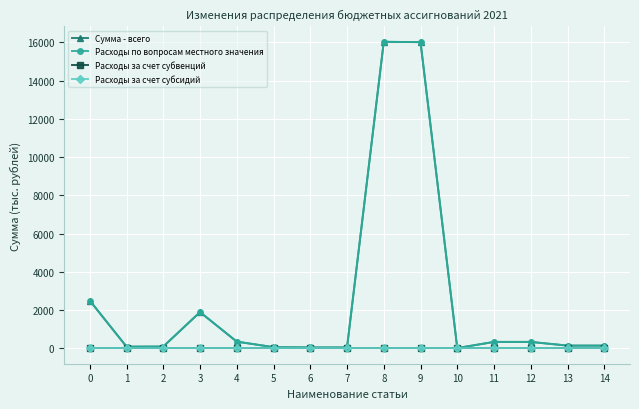

At which label does Сумма - всего reach its minimum?

10